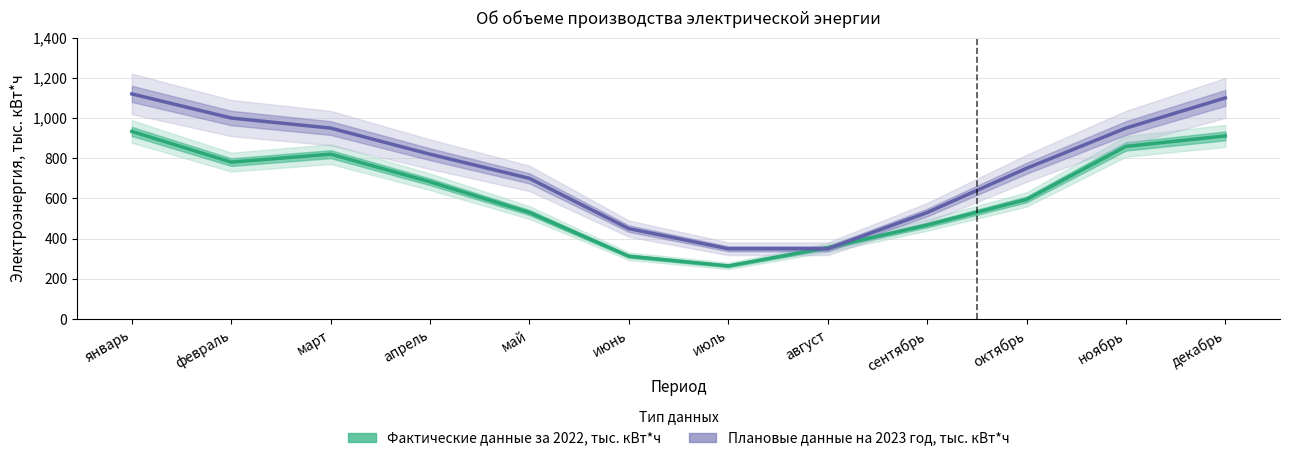

What is the difference between the maximum and minimum values in the Фактические данные за 2022, тыс. кВт*ч series?

668.6